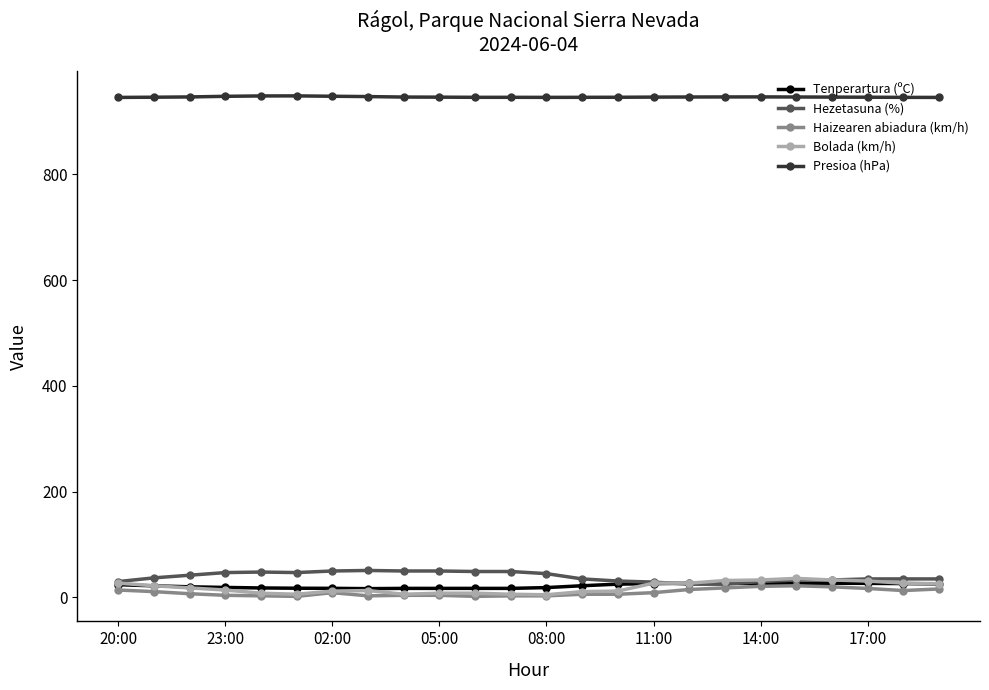

What is the highest value of the Presioa (hPa) series?

948.7